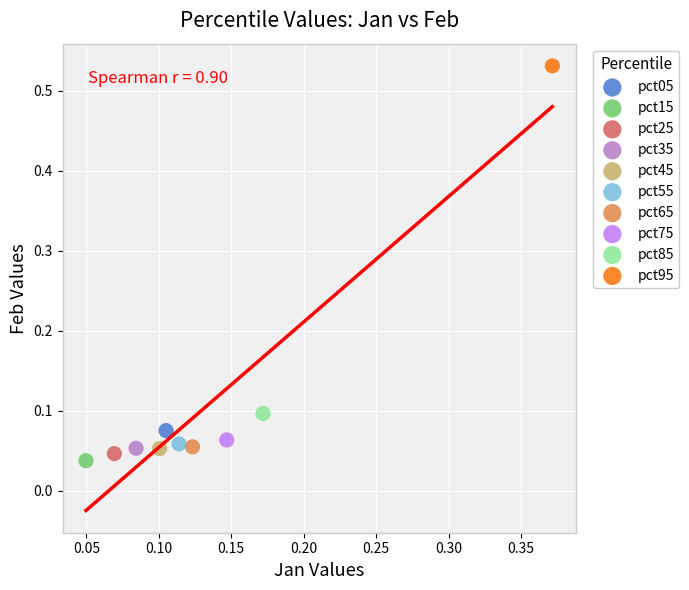

Which series reaches the maximum Y coordinate?

pct95